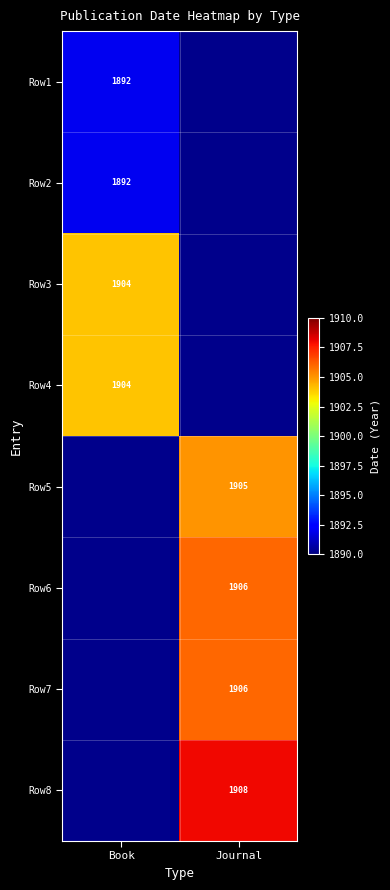

Is it true that Row3 equals 3250 at Book?

False